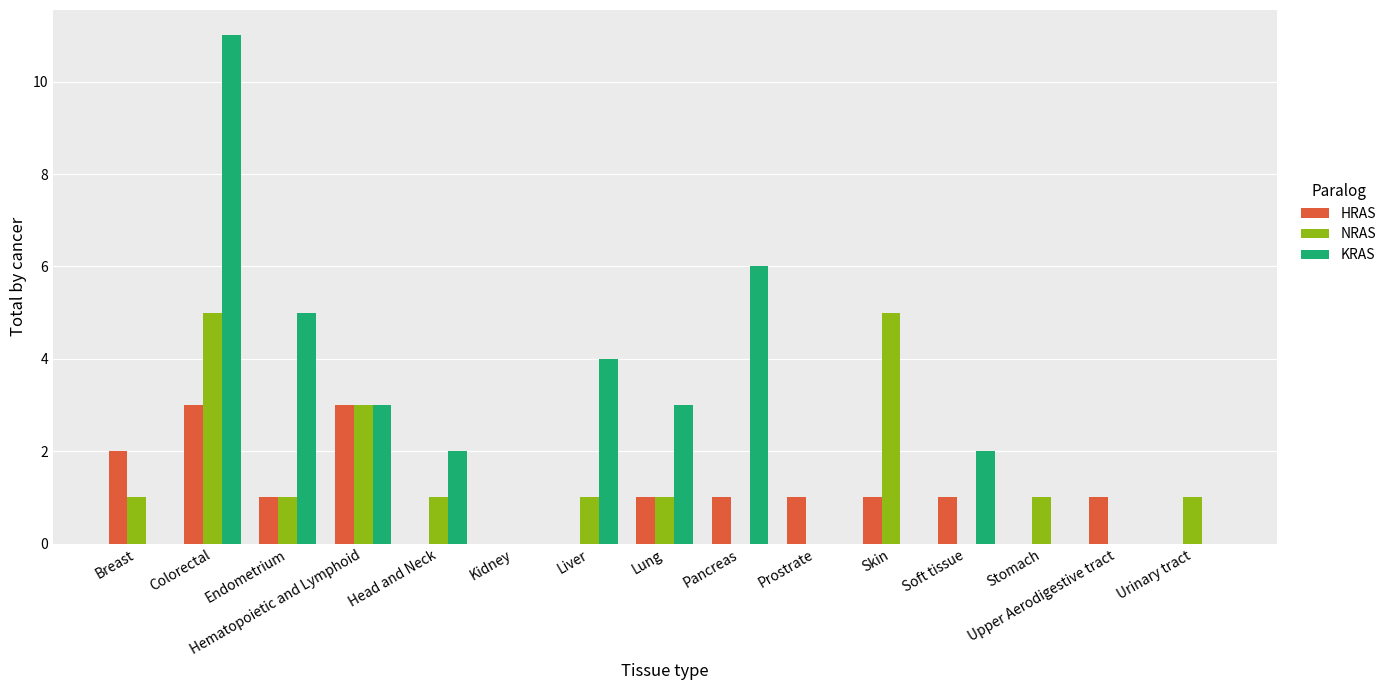

Between Pancreas and Urinary tract, which series saw the biggest shift?

KRAS